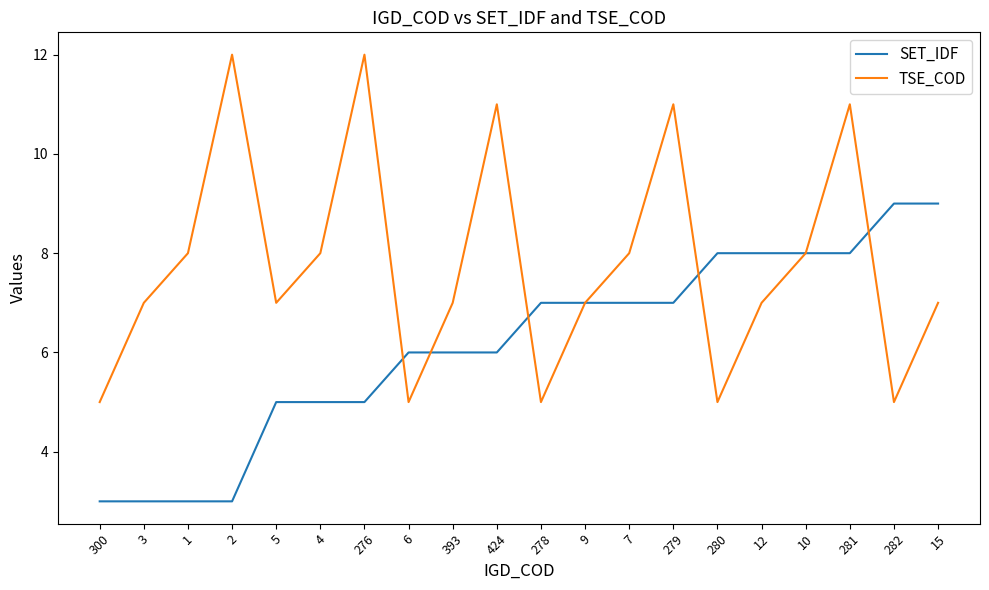

Reading right to left, list all the values displayed in this chart.

SET_IDF: 9	9	8	8	8	8	7	7	7	7	6	6	6	5	5	5	3	3	3	3
TSE_COD: 7	5	11	8	7	5	11	8	7	5	11	7	5	12	8	7	12	8	7	5